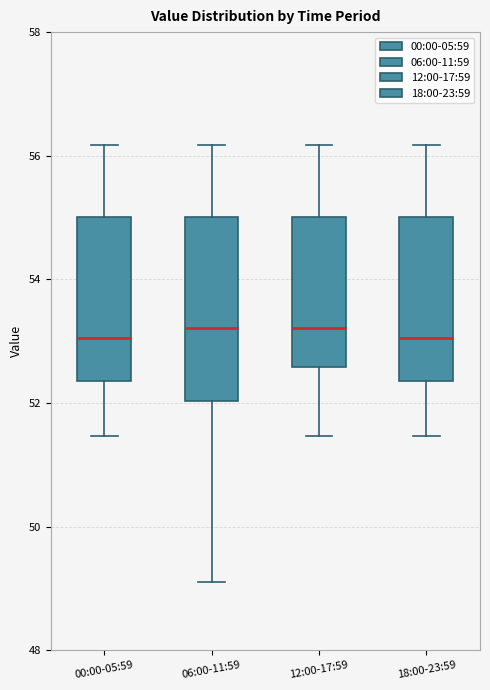

Reading left to right, read every box against the y-axis: the position of its median line, the range the box covers, and the ends of its whiskers. The values are not printed on the chart, so give them approximately, as read against the axis.

00:00-05:59: median 53.0, box 52.4 to 55.0, whiskers 51.4 to 56.2
06:00-11:59: median 53.2, box 52.0 to 55.0, whiskers 49.2 to 56.2
12:00-17:59: median 53.2, box 52.6 to 55.0, whiskers 51.4 to 56.2
18:00-23:59: median 53.0, box 52.4 to 55.0, whiskers 51.4 to 56.2